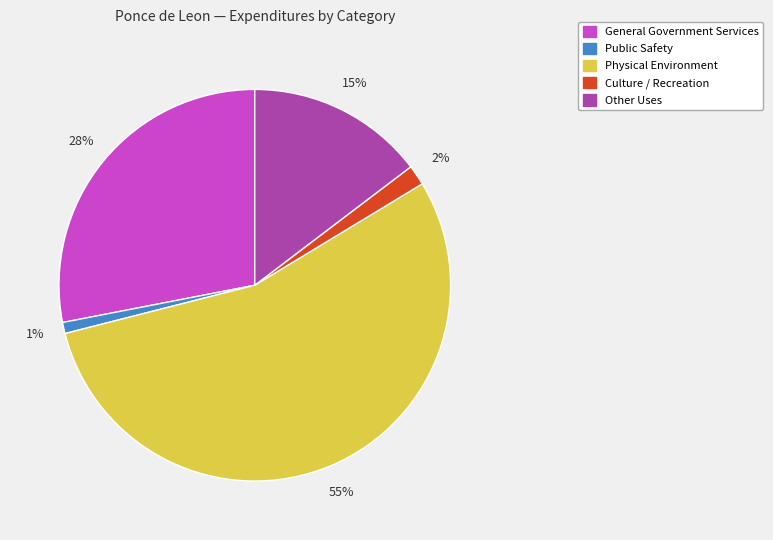

Which slice is the smallest?

Public Safety